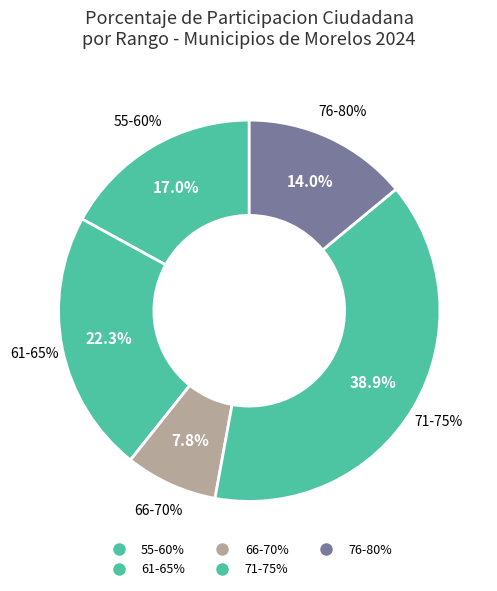

The TLAYACAPAN slice represents 14% of the pie. True or false?

False